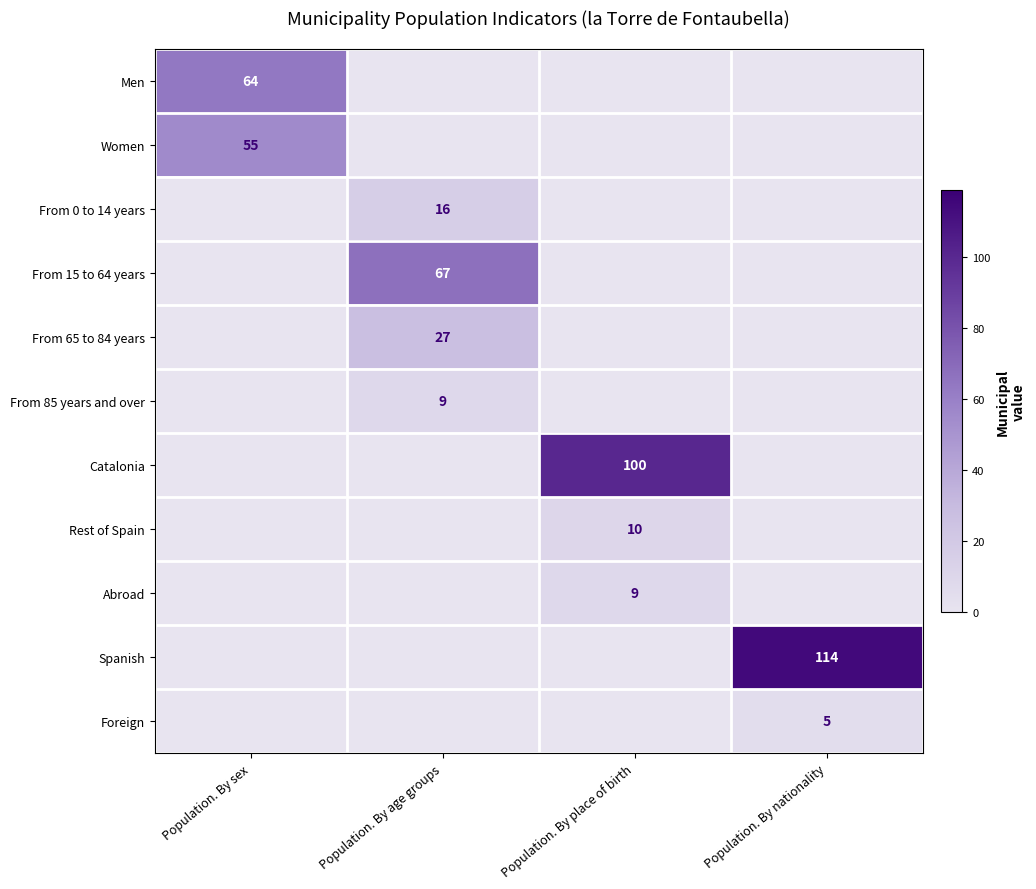

The value of Men at Population. By sex is 25. True or false?

False